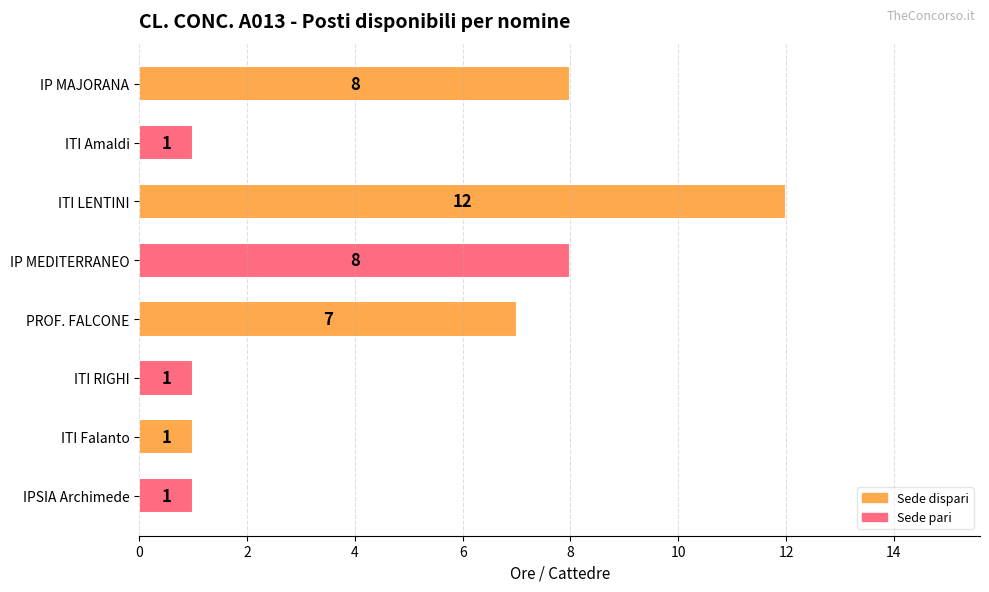

What is the average value?

5